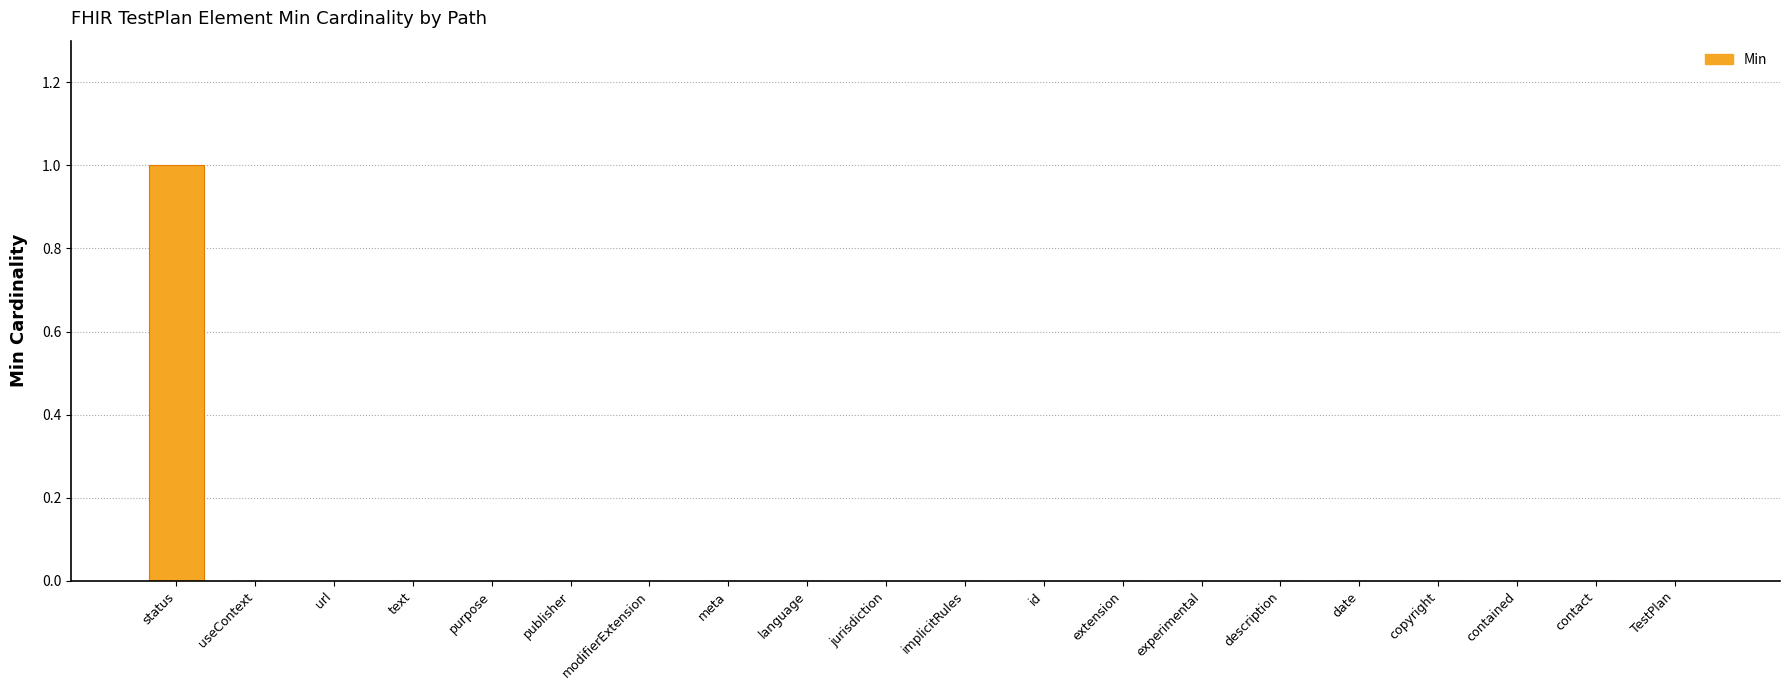

The chart shows a value of 0 at useContext. True or false?

True